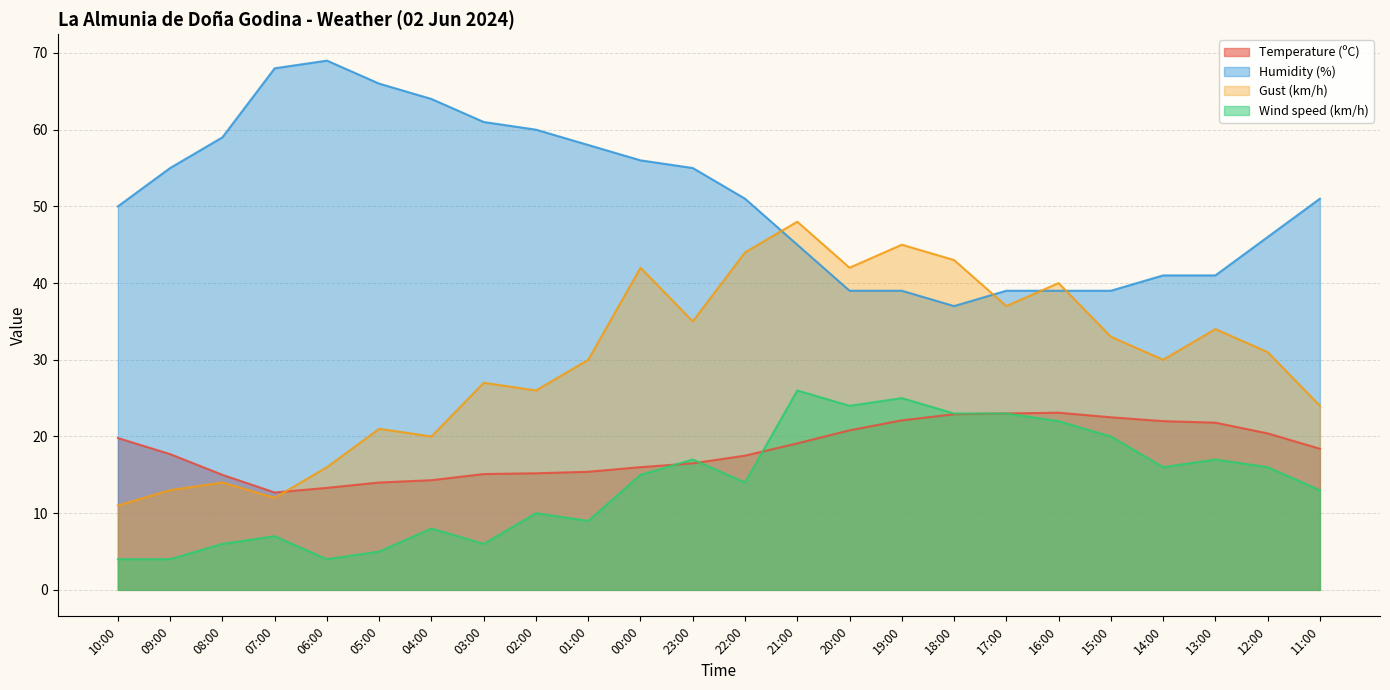

What is the difference between the maximum and minimum values in the Temperature (ºC) series?

10.4